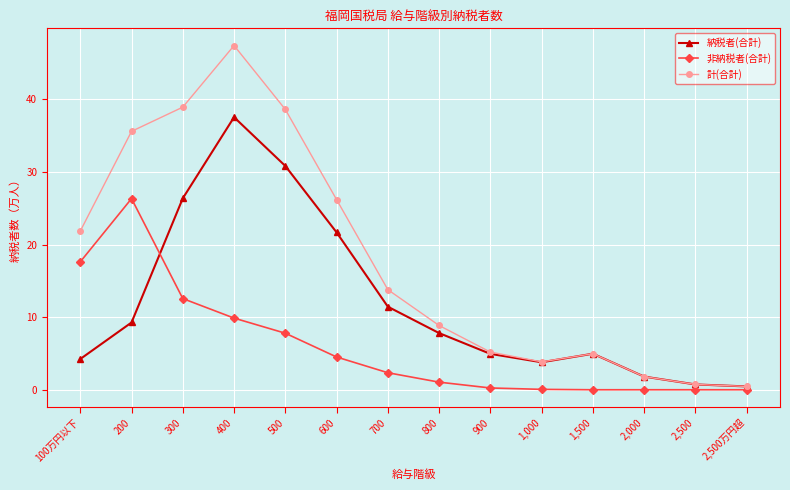

At which category is the sum across all series the highest?

400